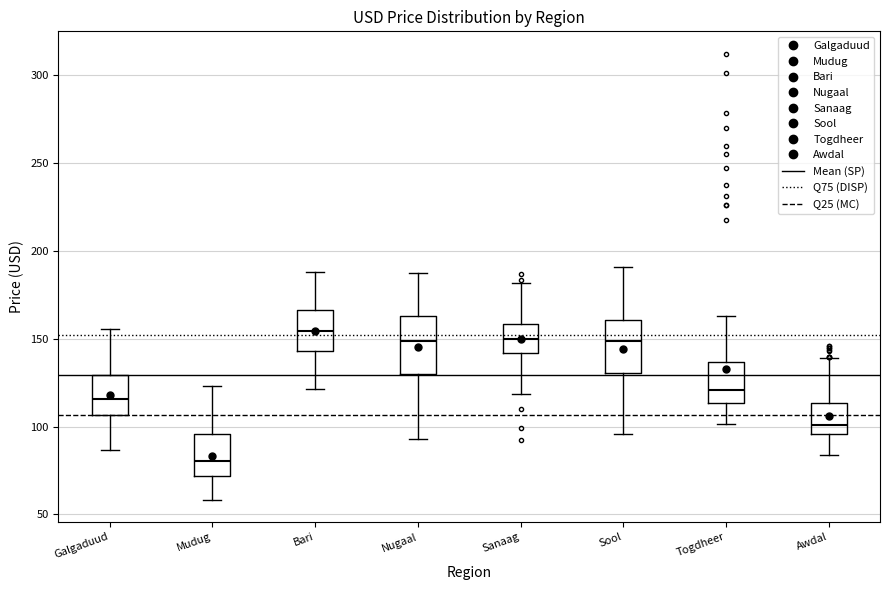

Reading left to right, read every box against the y-axis: the position of its median line, the range the box covers, and the ends of its whiskers. The values are not printed on the chart, so give them approximately, as read against the axis.

Galgaduud: median 115, box 105 to 130, whiskers 85 to 155
Mudug: median 80, box 70 to 95, whiskers 60 to 125
Bari: median 155, box 145 to 165, whiskers 120 to 190
Nugaal: median 150, box 130 to 165, whiskers 95 to 190
Sanaag: median 150, box 140 to 160, whiskers 120 to 180
Sool: median 150, box 130 to 160, whiskers 95 to 190
Togdheer: median 120, box 115 to 135, whiskers 100 to 165
Awdal: median 100, box 95 to 115, whiskers 85 to 140